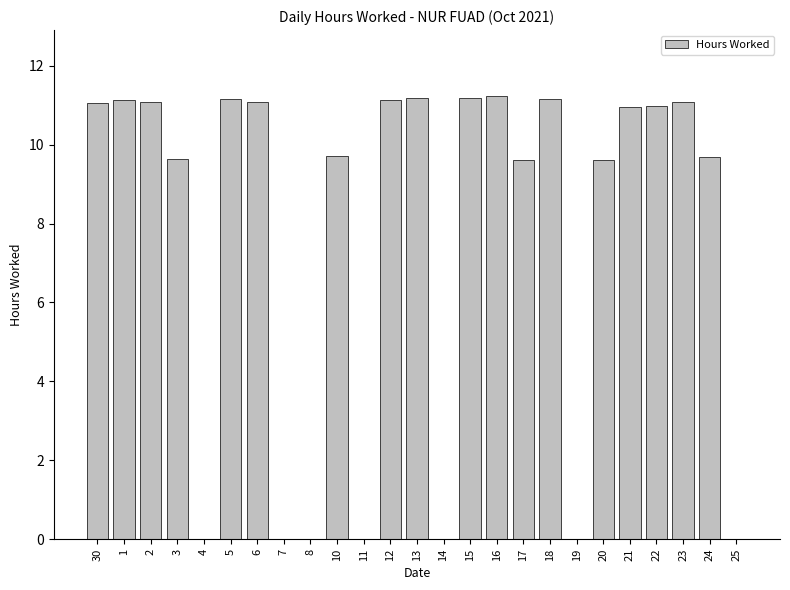

What is the average value?

7.7